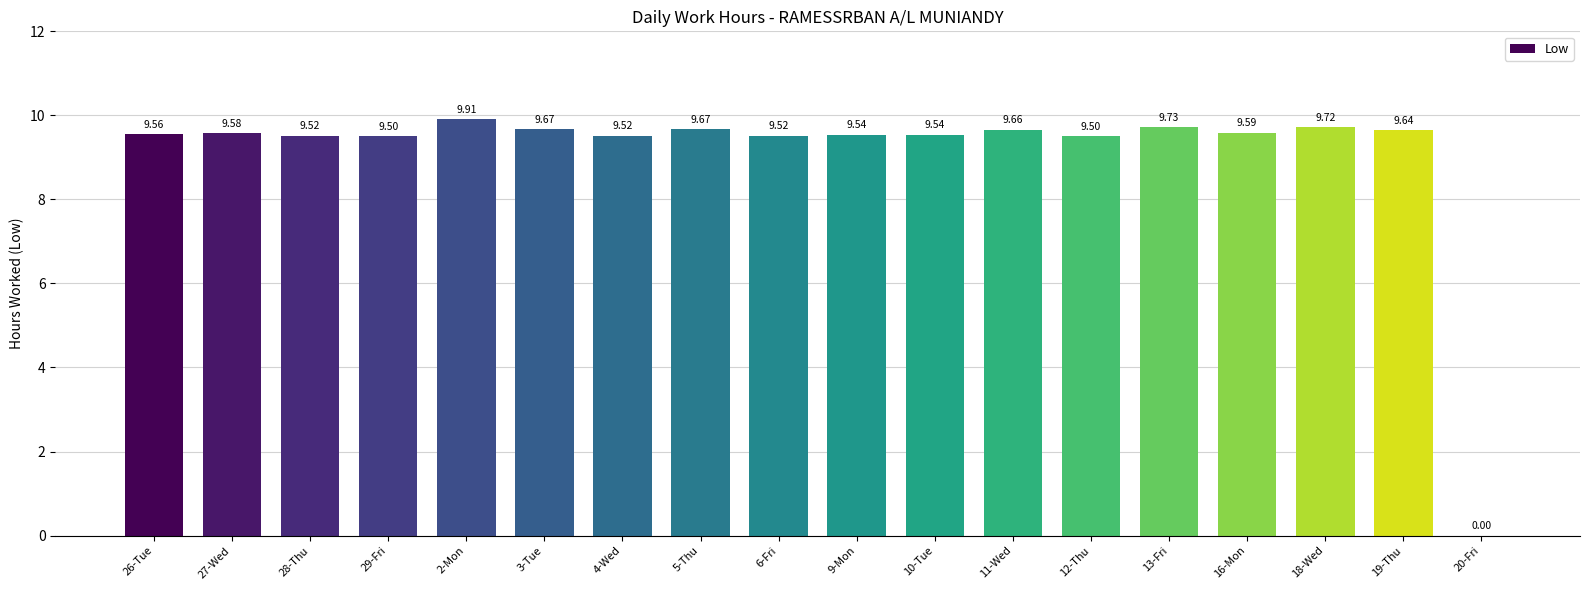

Are the bars horizontal?

No